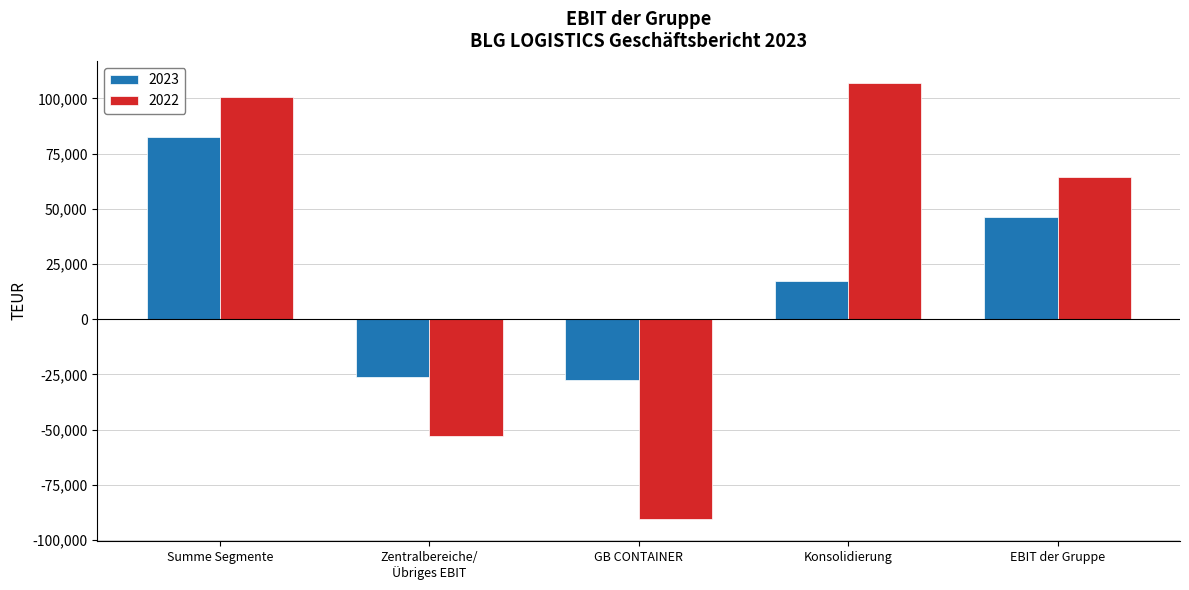

Which series has the largest range (max minus min)?

2022